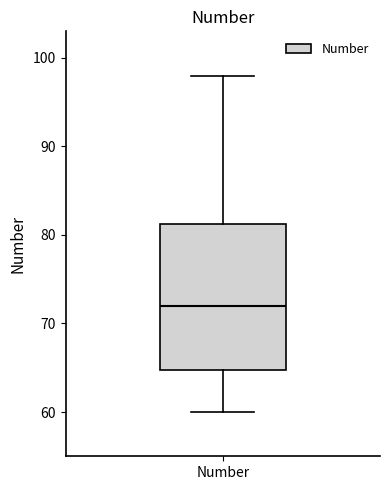

Read this box plot against the y-axis: the position of the median line, the range covered by the box, and the ends of both whiskers. The values are not printed on the chart, so give them approximately, as read against the axis.

median 72, box 65 to 81, whiskers 60 to 98